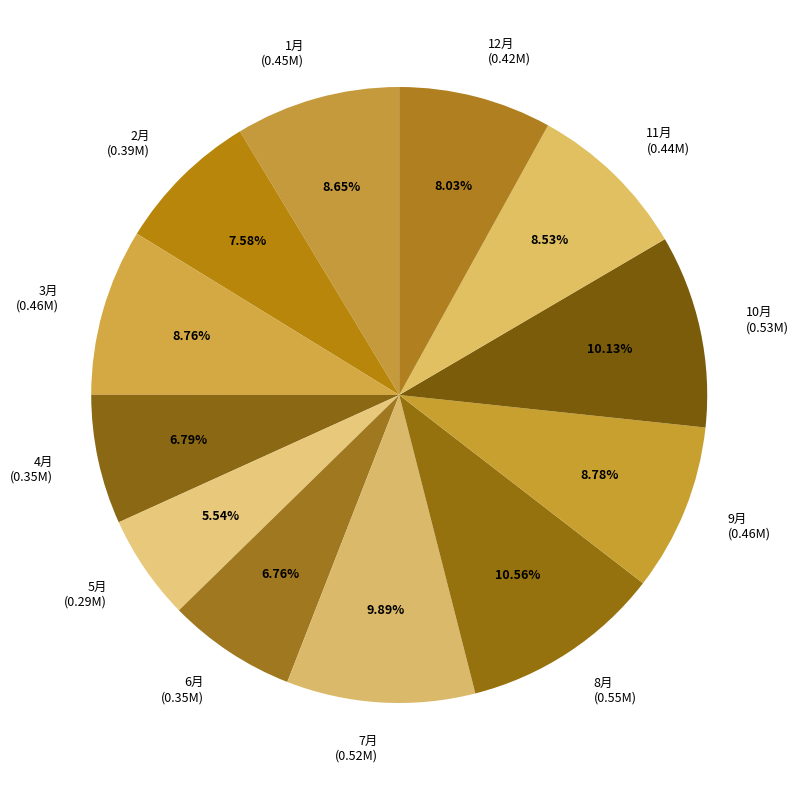

To the nearest percent, what percentage of the pie is 7月?

10%